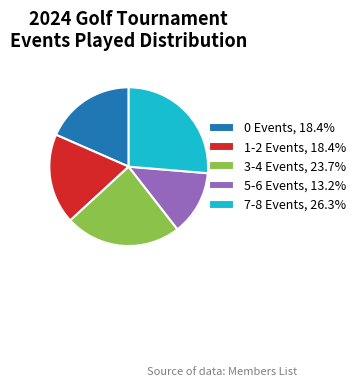

Approximately how many times larger is the value at 5-6 Events, 13.2% compared to 7-8 Events, 26.3%?

0.5